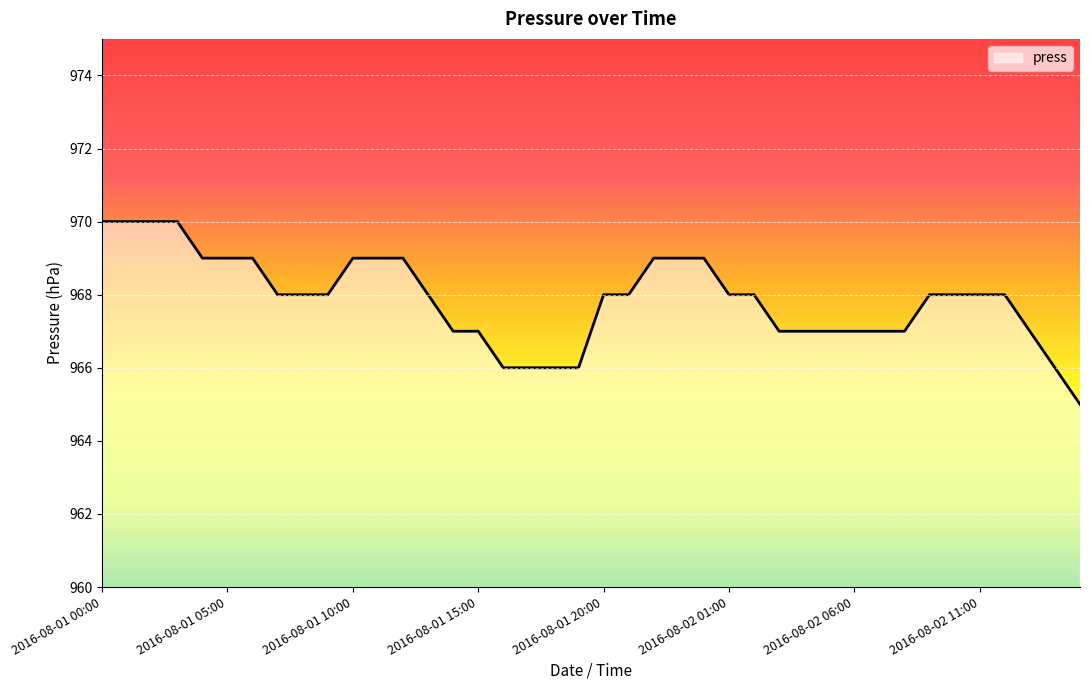

What is the difference between the maximum and minimum values?

5